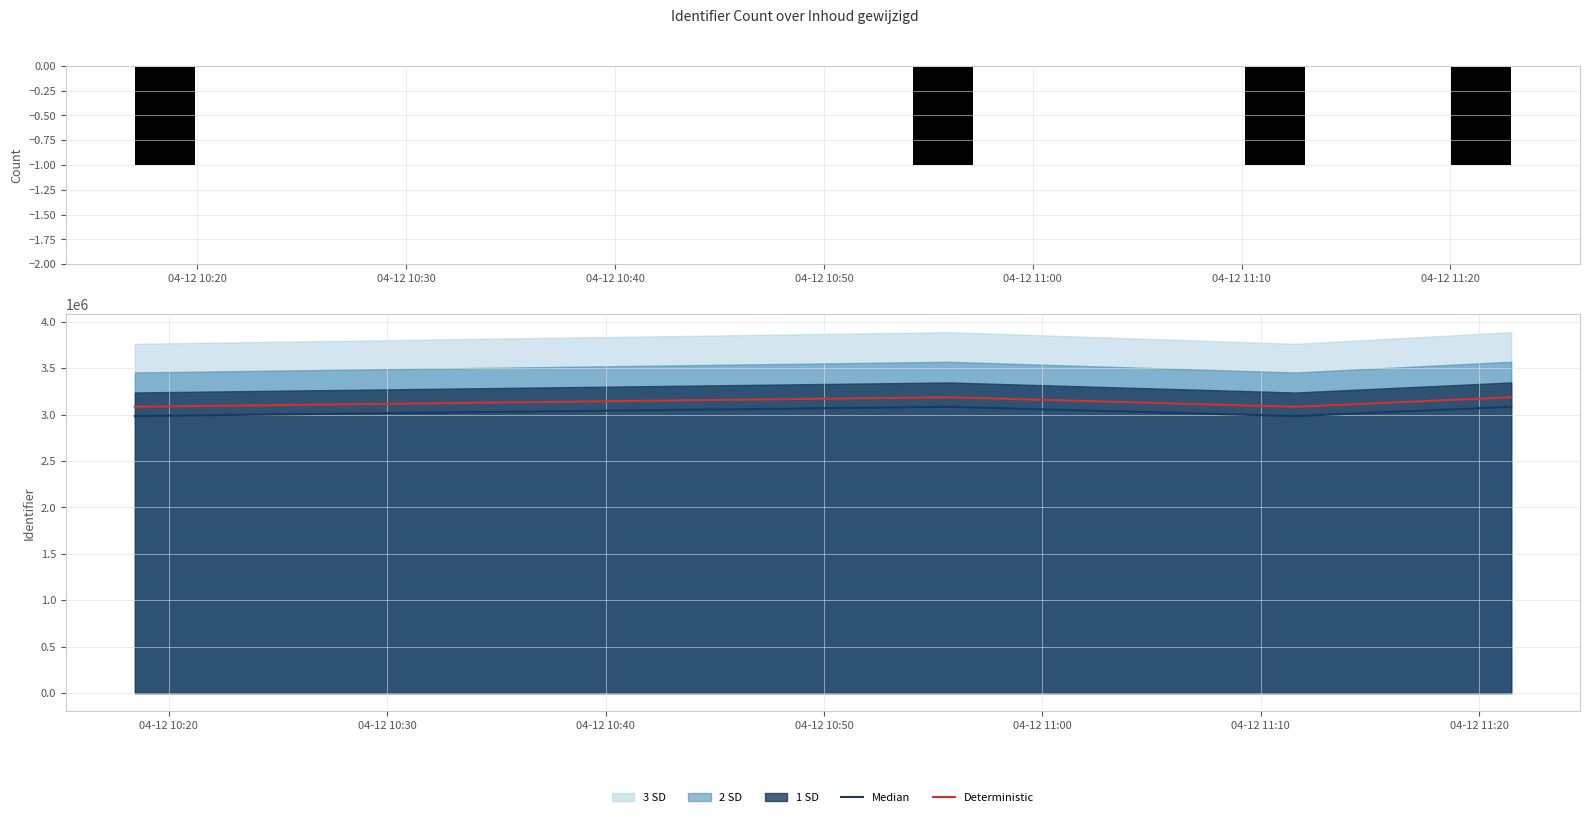

Are the bars horizontal?

No